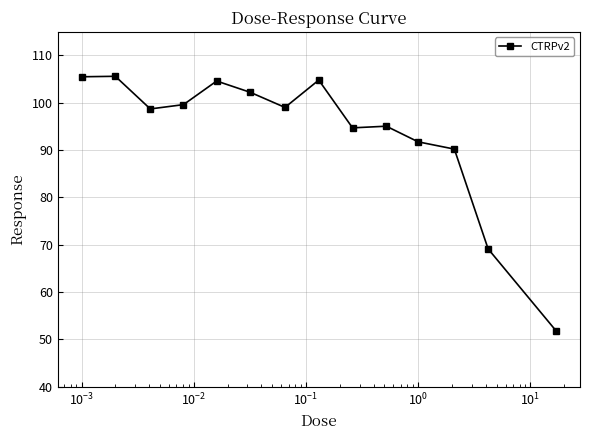

What is the greatest value displayed?

105.6